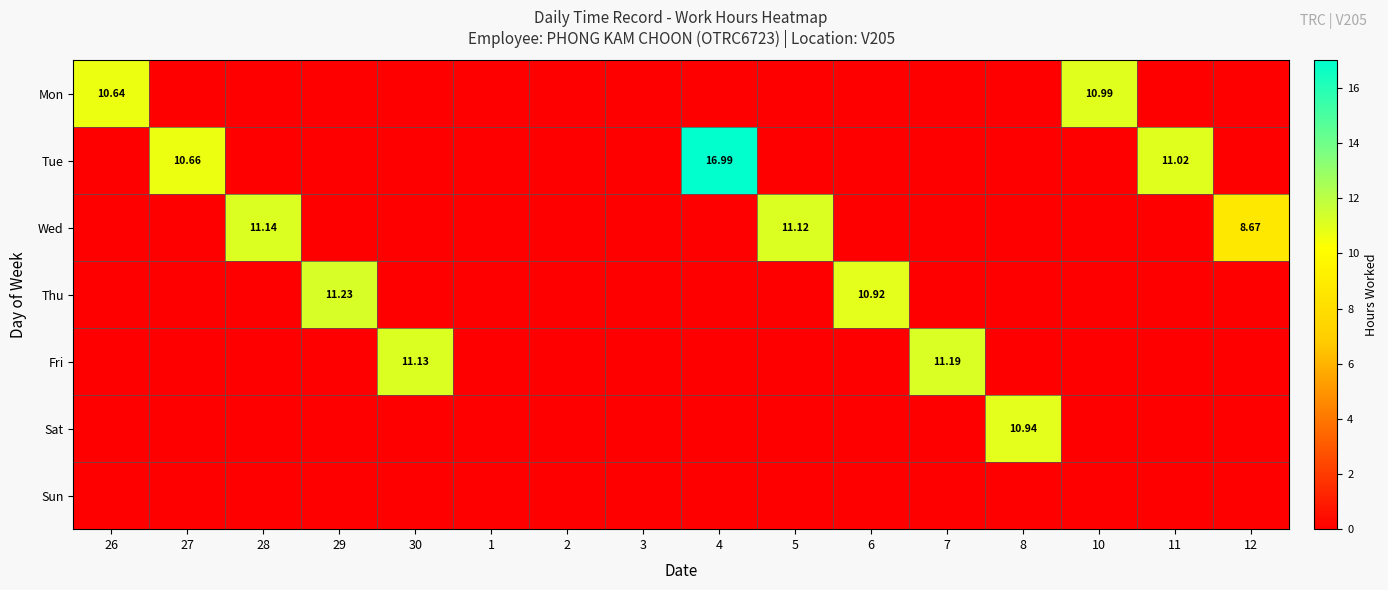

How many positive values does the Mon series have?

2